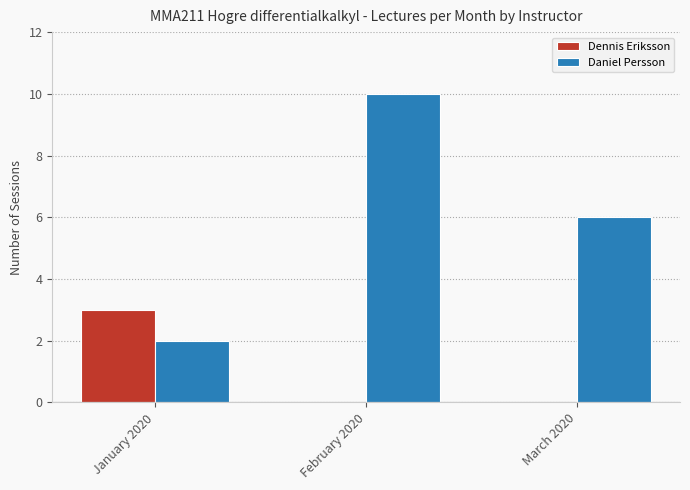

What is the maximum value shown in the chart?

10